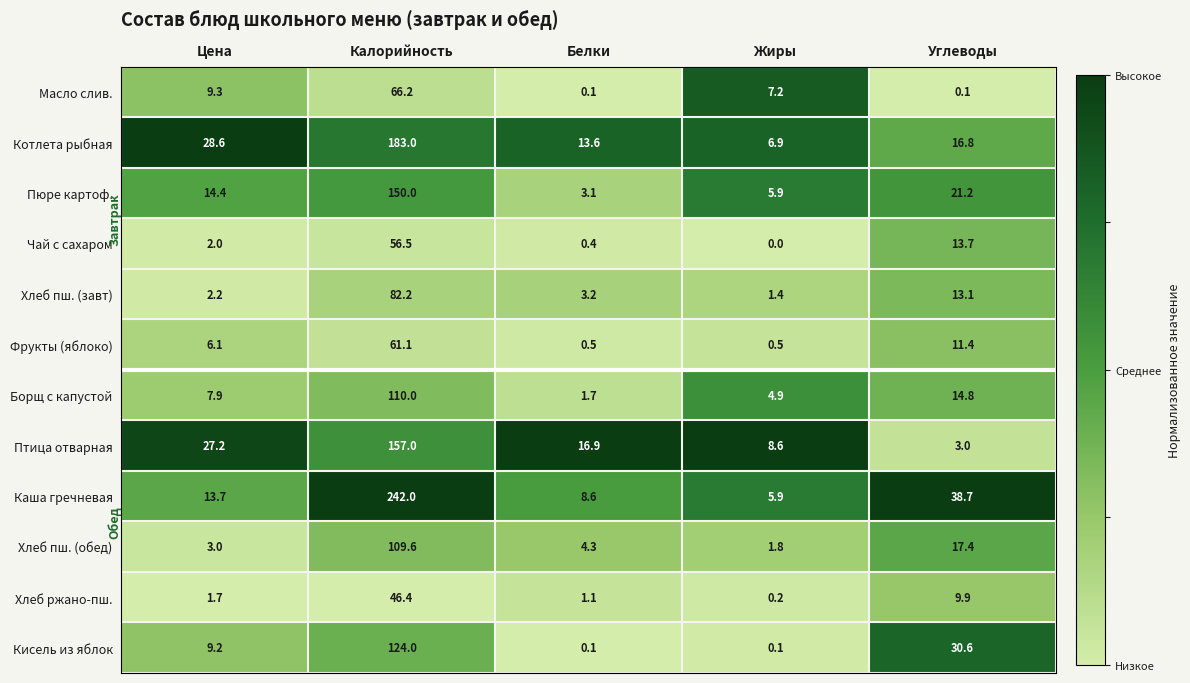

What is the difference between the Масло слив. values at Жиры and Калорийность?

59.0